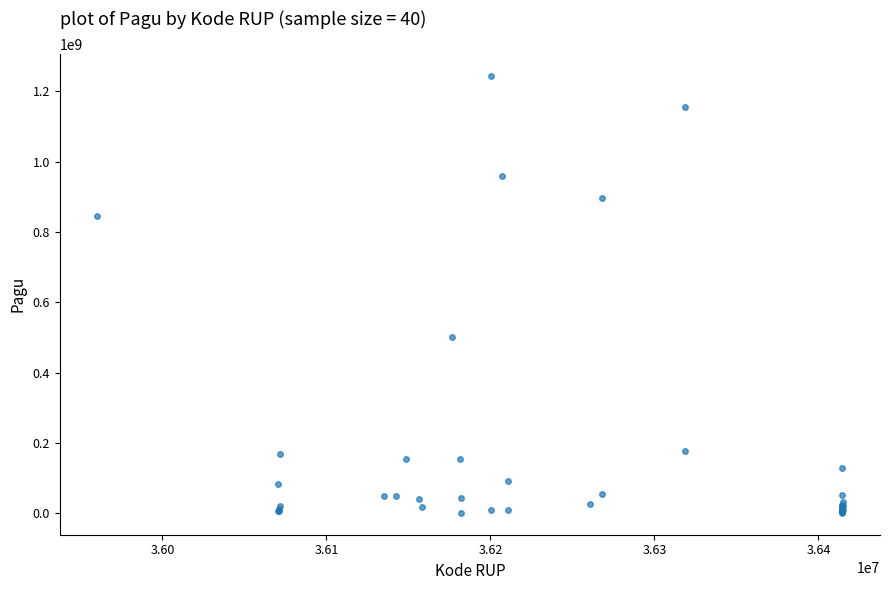

What Y value in the scatter plot is closest to 622840000?

499932000